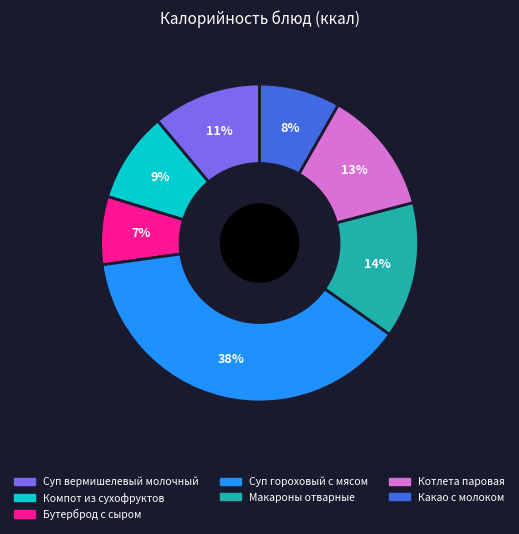

Is there any slice that represents more than half of the pie?

No